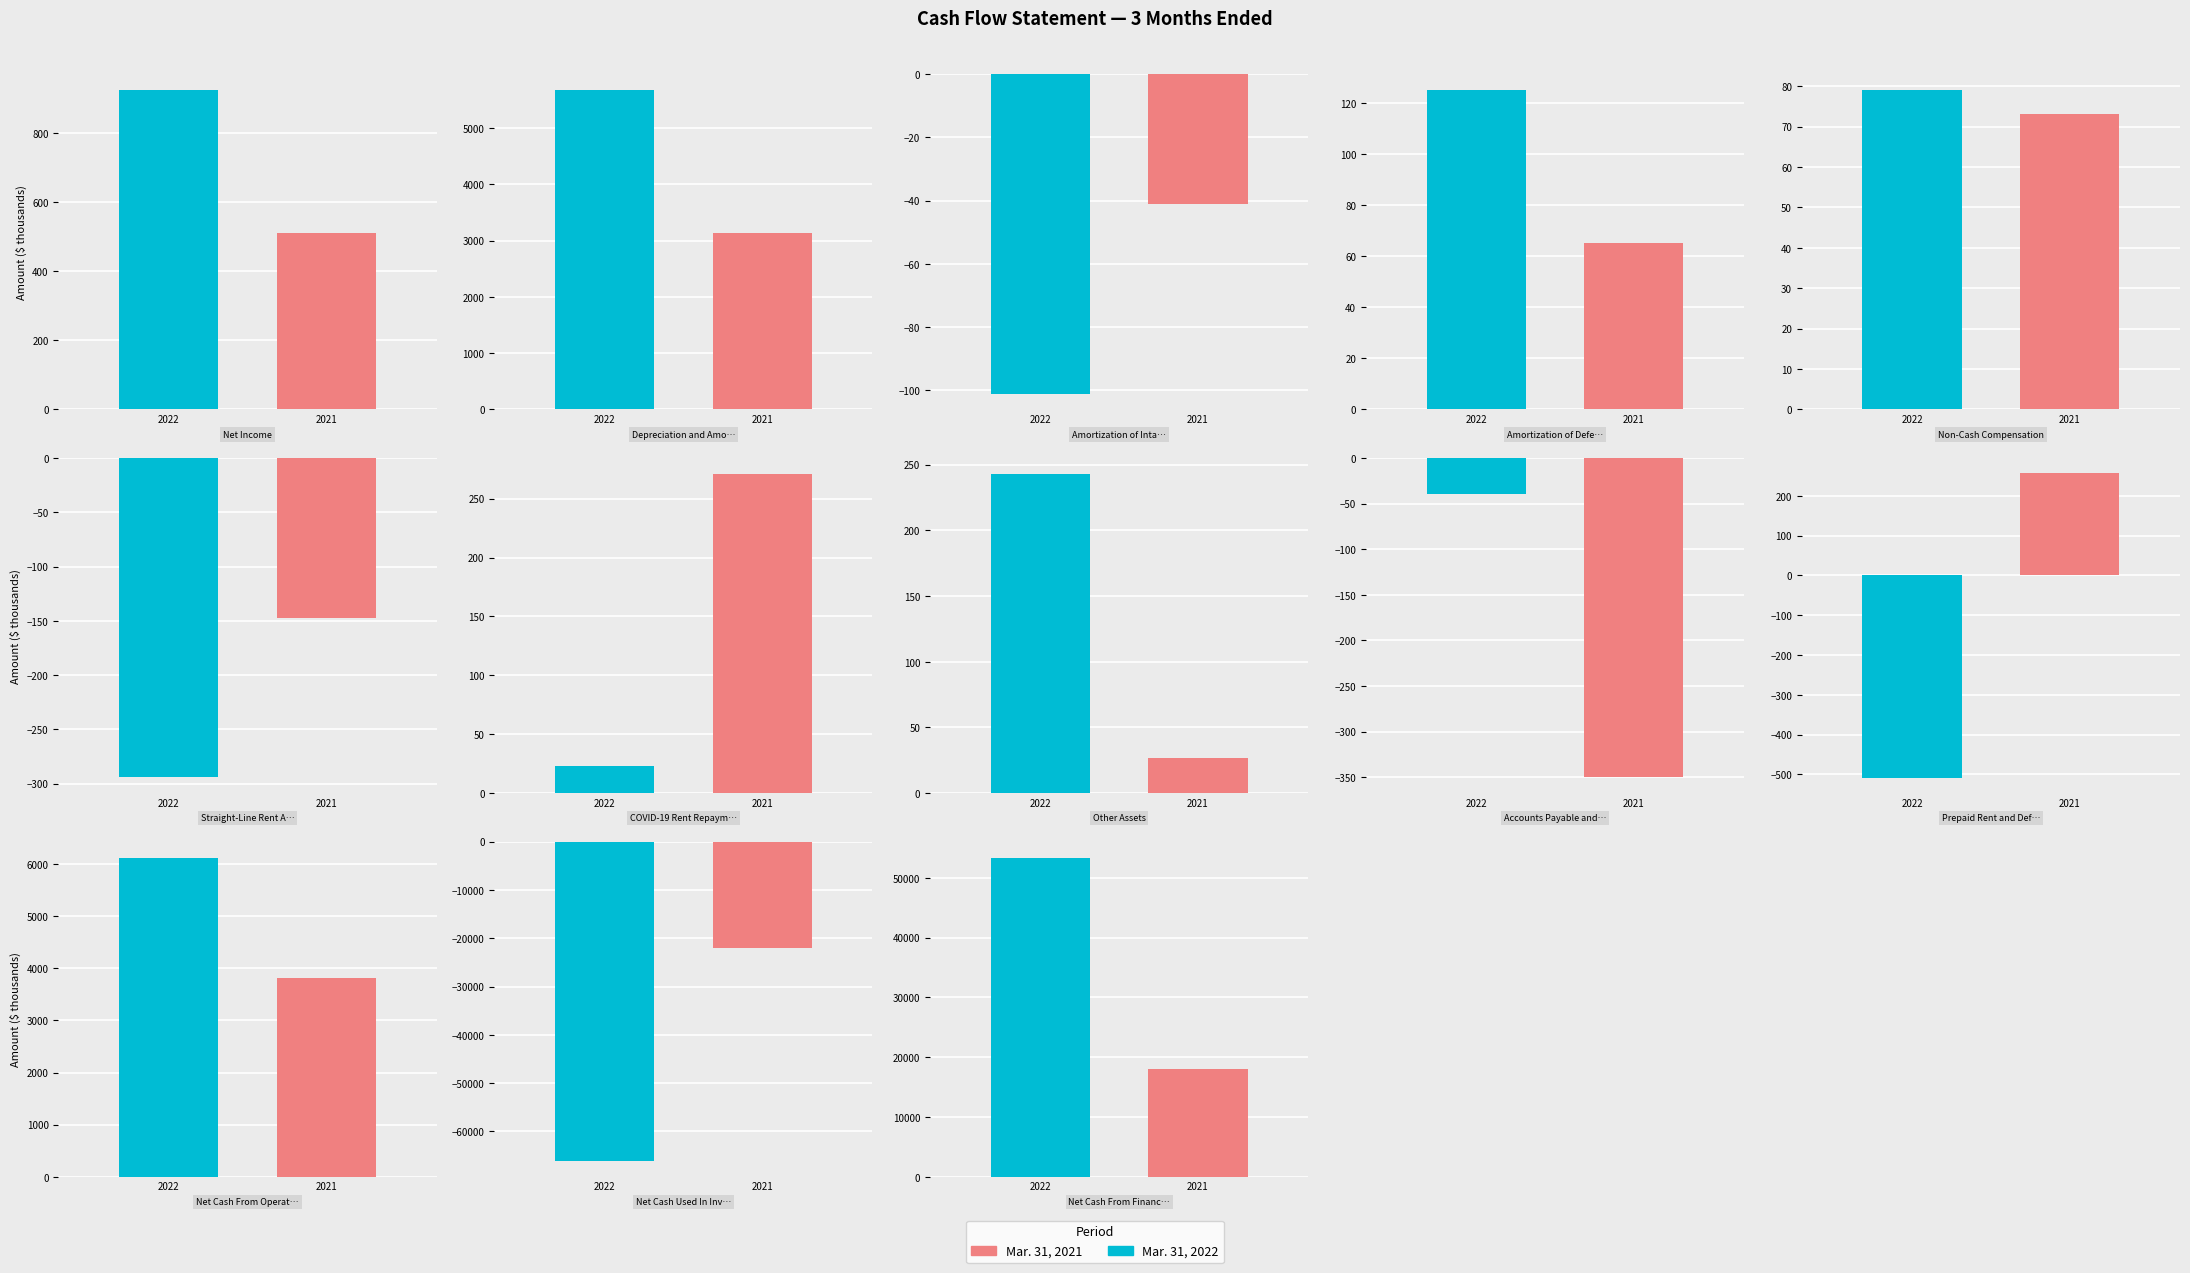

What is the average value of the Mar. 31, 2022 series?

-34